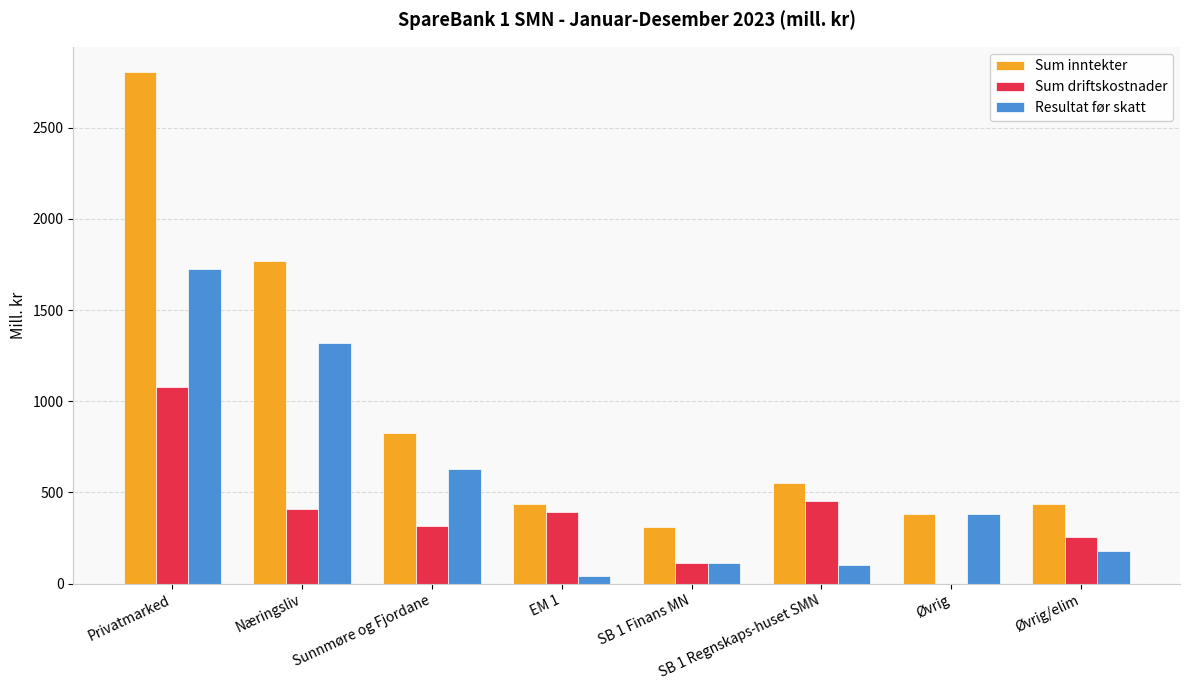

What is the highest value of the Sum inntekter series?

2804